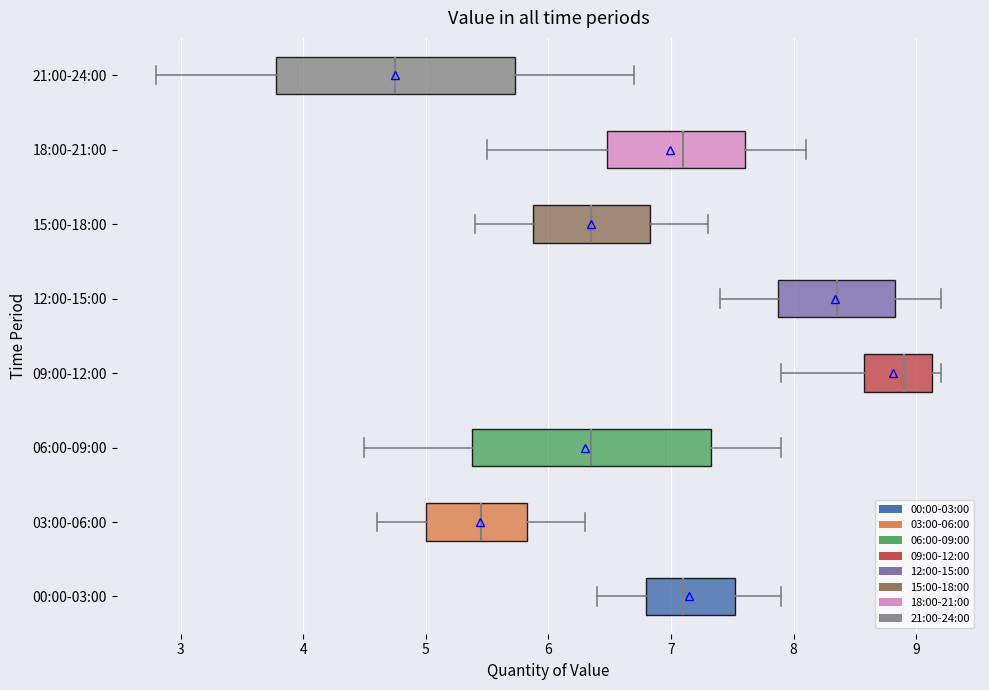

Which box has the furthest to the right median line?

09:00-12:00